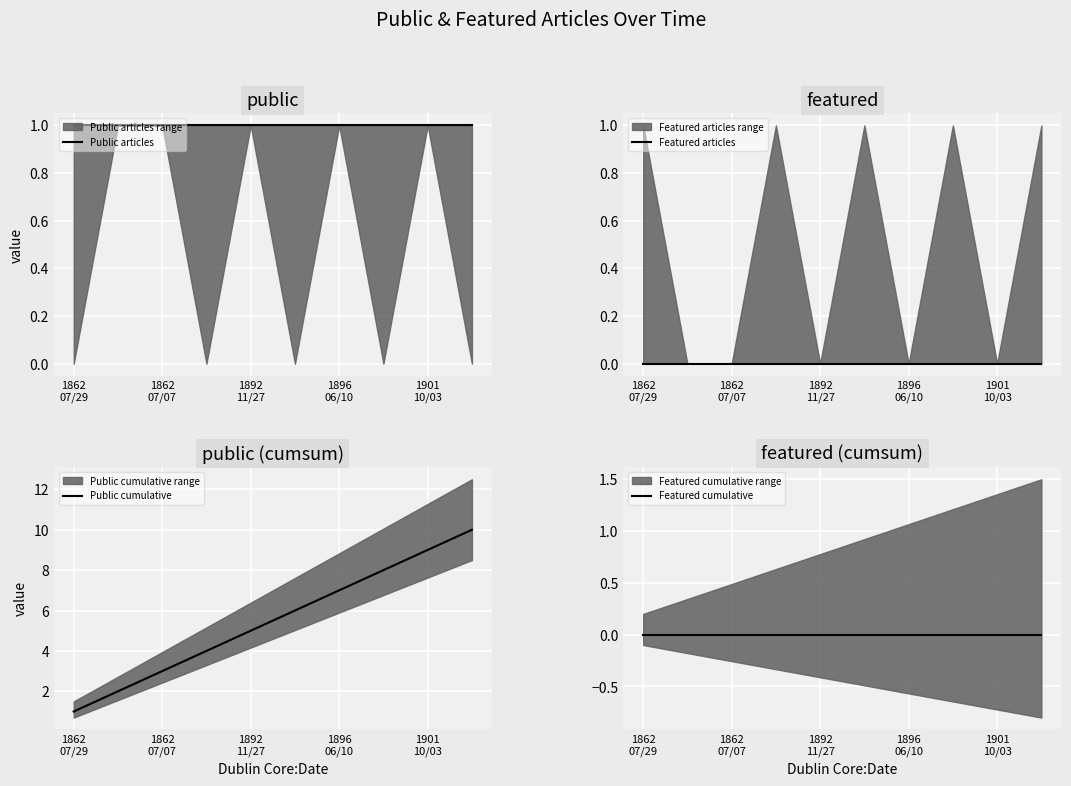

Which series has the widest spread of values?

Public cumulative